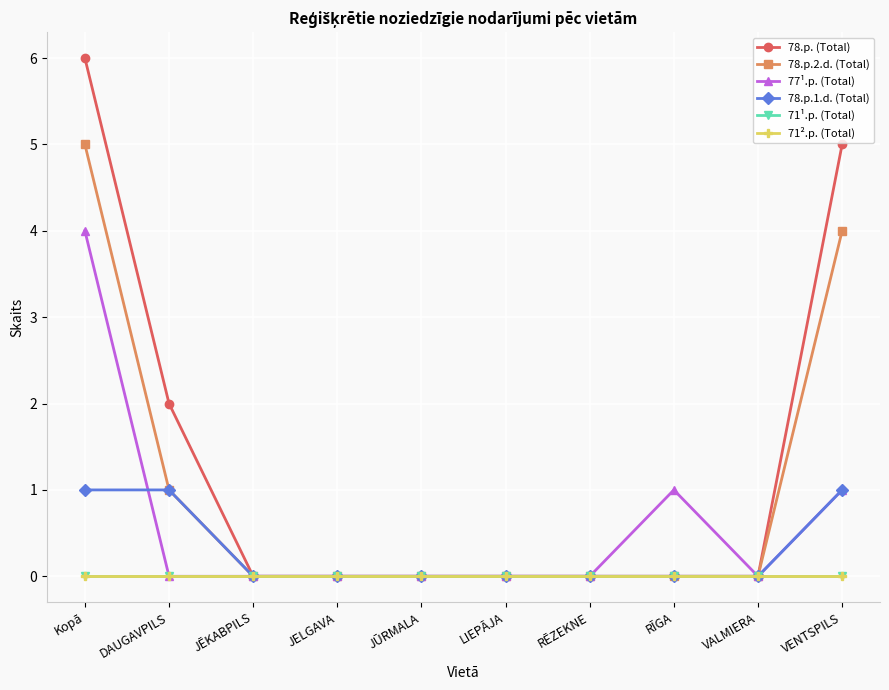

What is the maximum value shown in the chart?

6